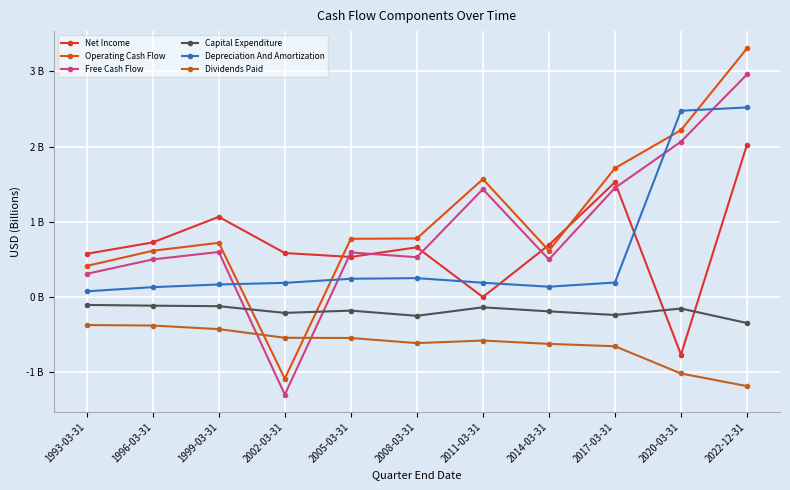

Is this an area chart (filled region under the line)?

No